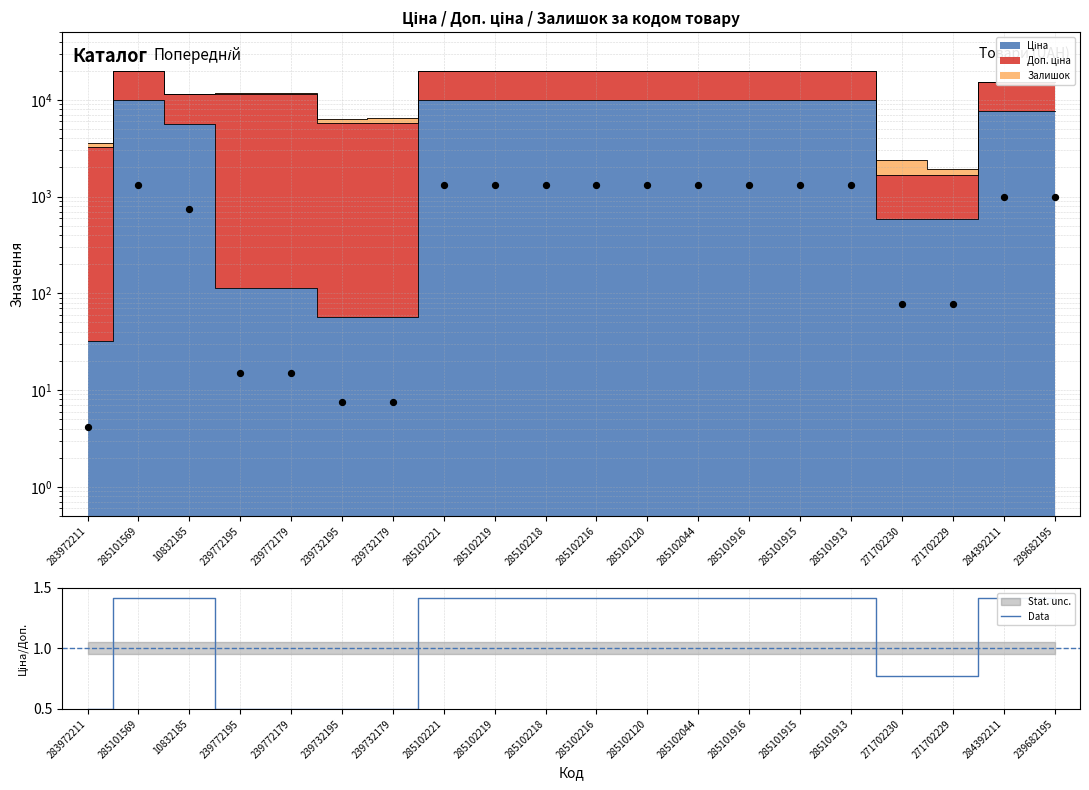

What is the change in value from 239732195 to 239682195?

+0.9